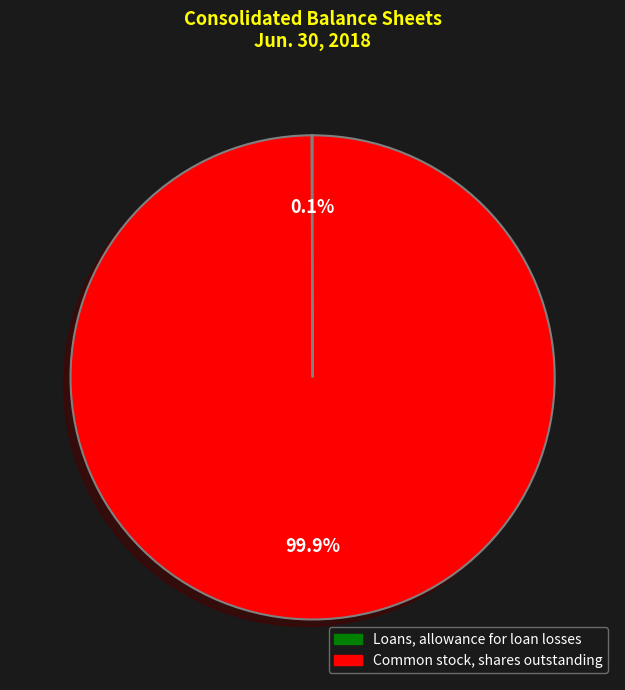

Which category has the biggest portion of the pie?

Common stock, shares outstanding